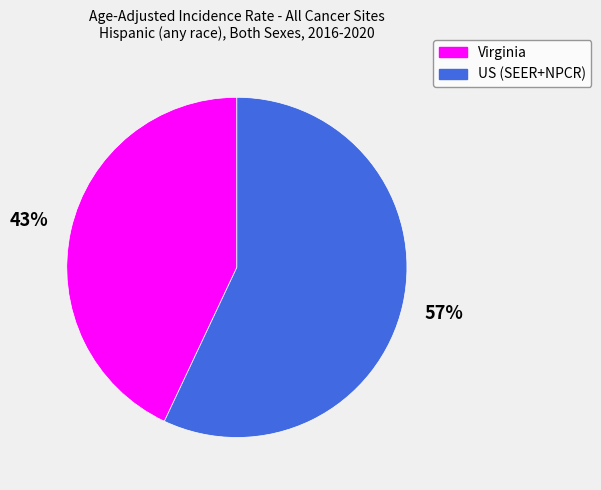

Do US (SEER+NPCR) and Virginia together represent more than half of the pie?

Yes